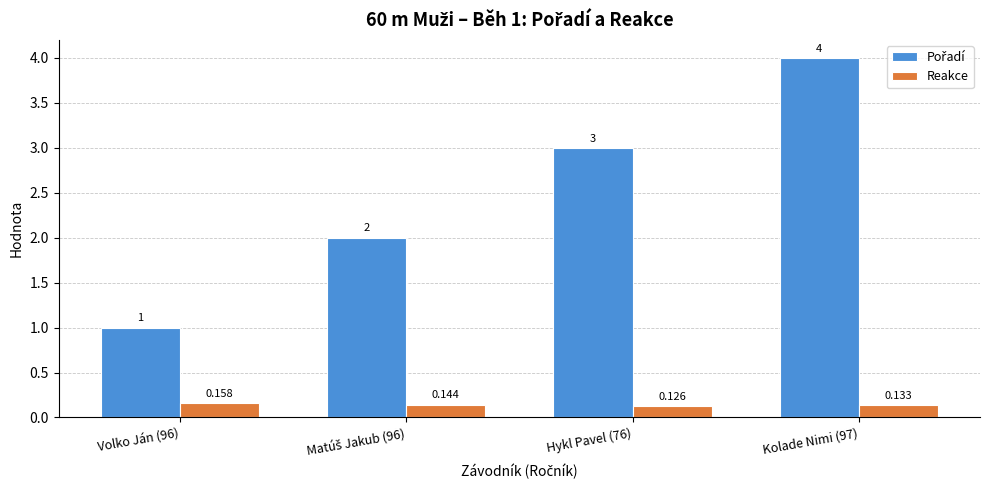

Rank the series by their average value, from highest to lowest.

Pořadí, Reakce